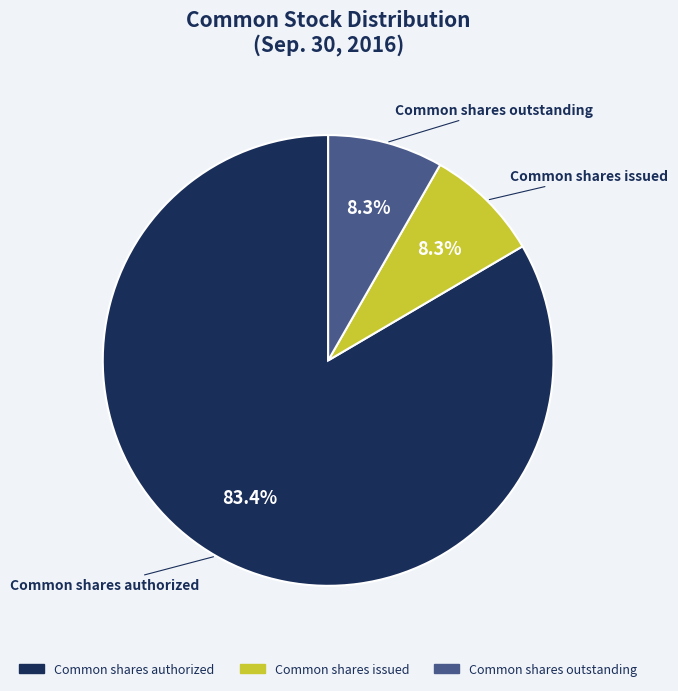

To the nearest percent, what is the difference between the Common shares outstanding and Common shares authorized slice percentages?

75%